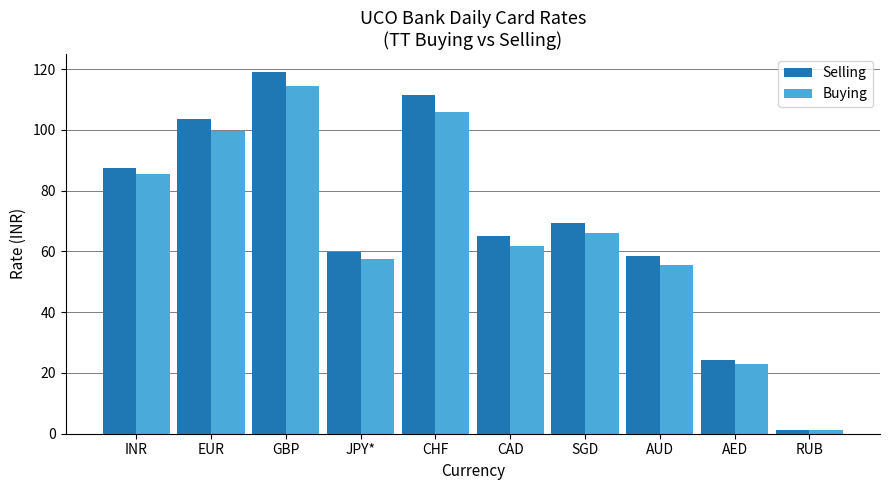

The Buying series shows 1.1 at RUB. True or false?

True